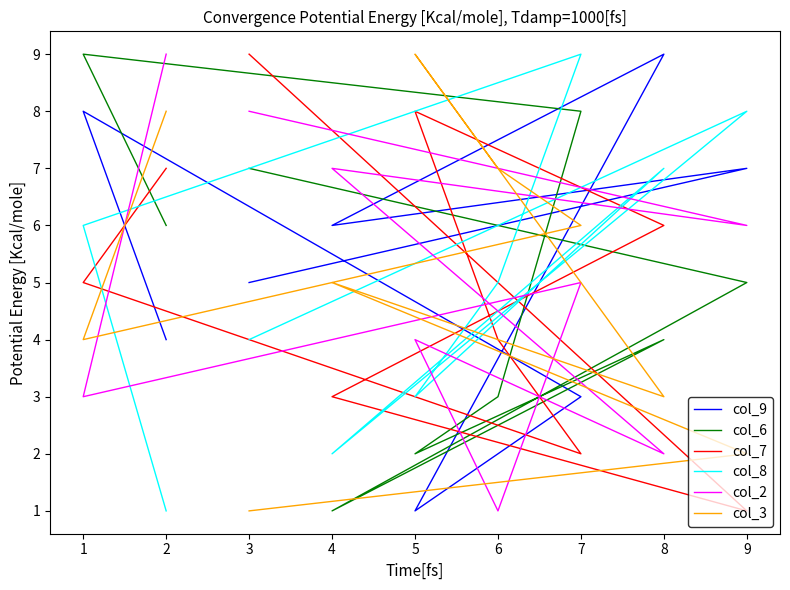

After their last crossing, which series has the higher values: col_3 or col_7?

col_3